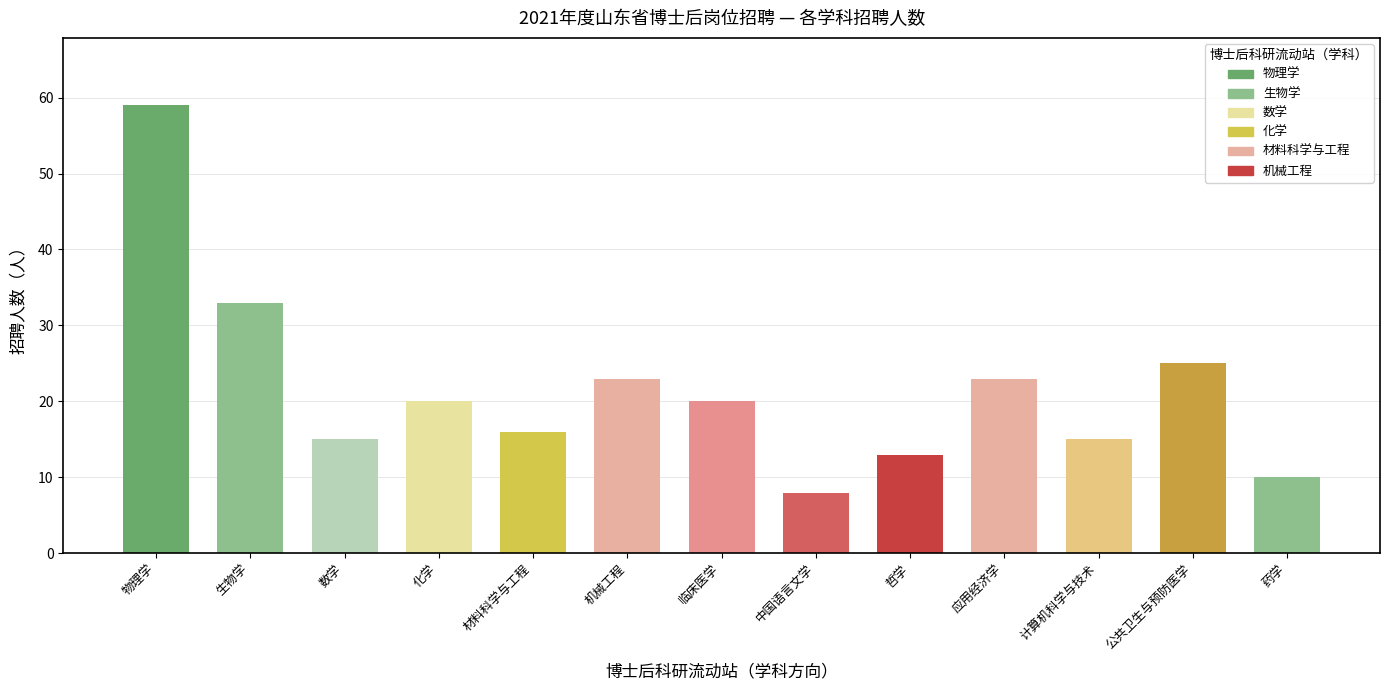

Which label corresponds to the smallest value in the chart?

中国语言文学